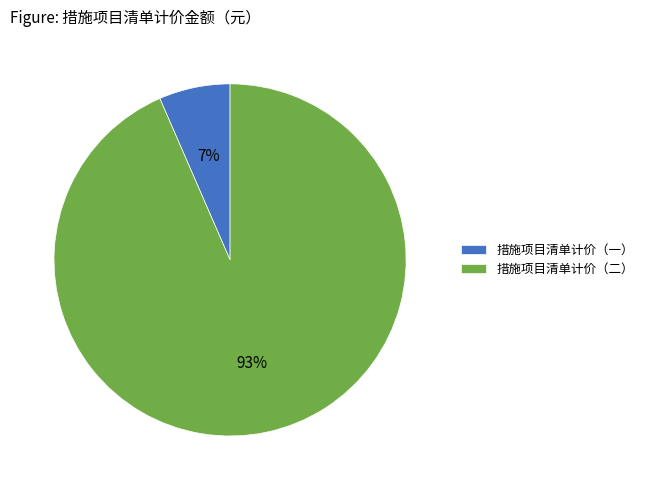

Is it true that 措施项目清单计价（一） is 7% of the pie?

True